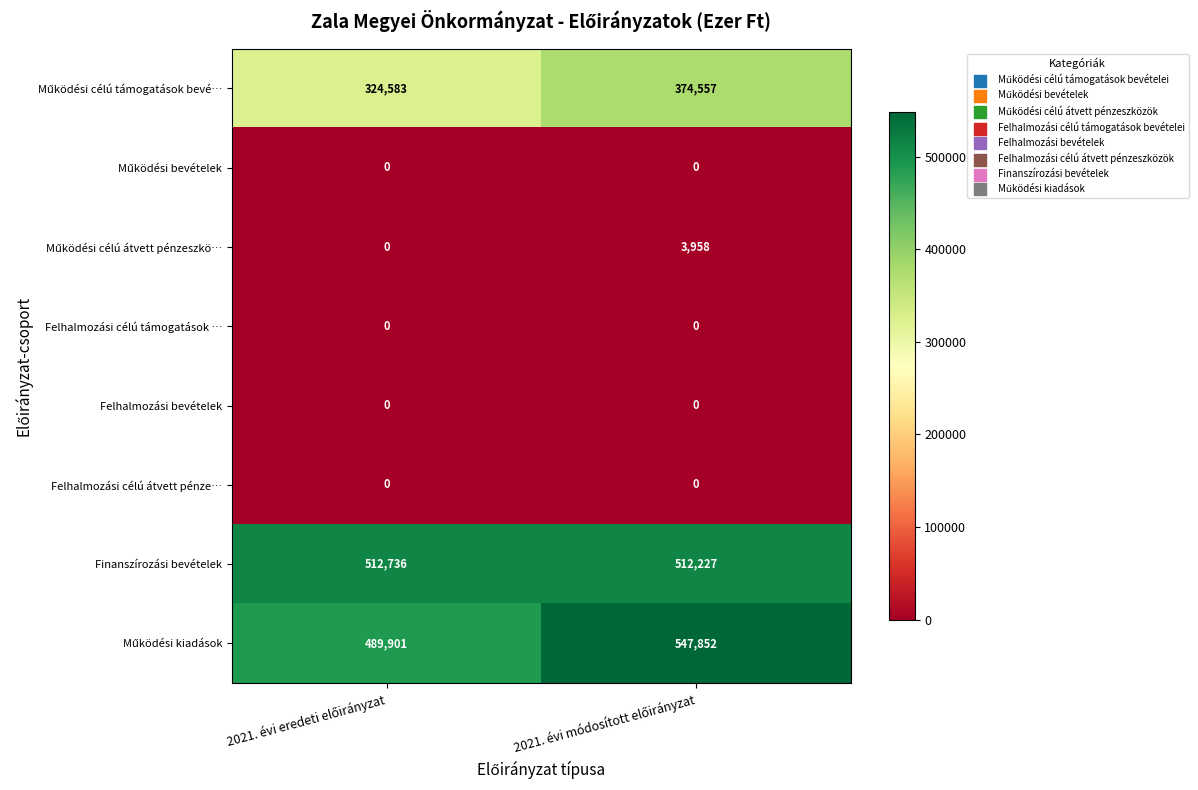

What is the greatest value displayed?

547852